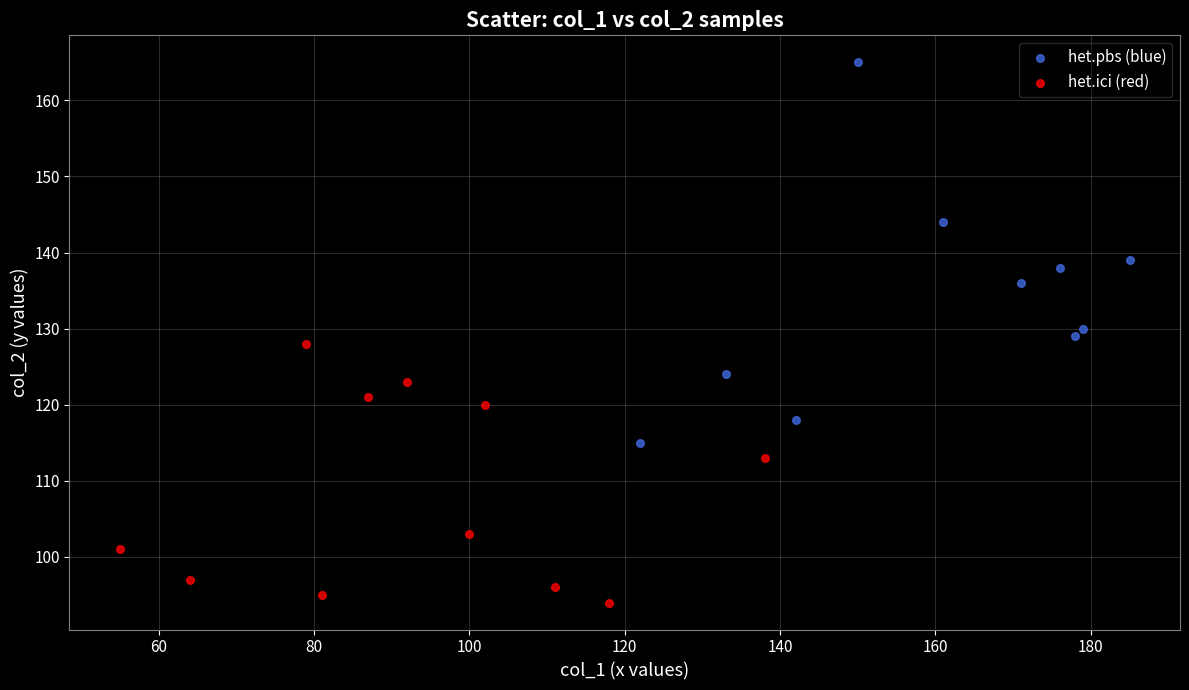

Which series reaches the minimum Y coordinate?

het.ici (red)